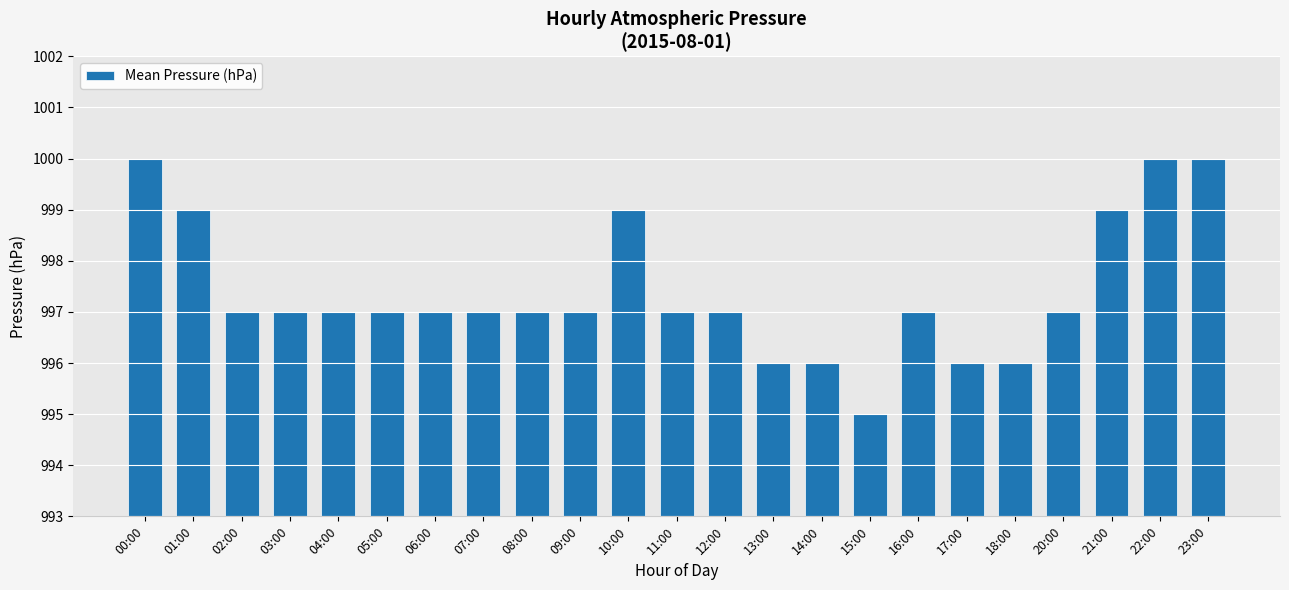

Reading left to right, what are all the values shown in this chart?

00:00=1000	01:00=999	02:00=997	03:00=997	04:00=997	05:00=997	06:00=997	07:00=997	08:00=997	09:00=997	10:00=999	11:00=997	12:00=997	13:00=996	14:00=996	15:00=995	16:00=997	17:00=996	18:00=996	20:00=997	21:00=999	22:00=1000	23:00=1000